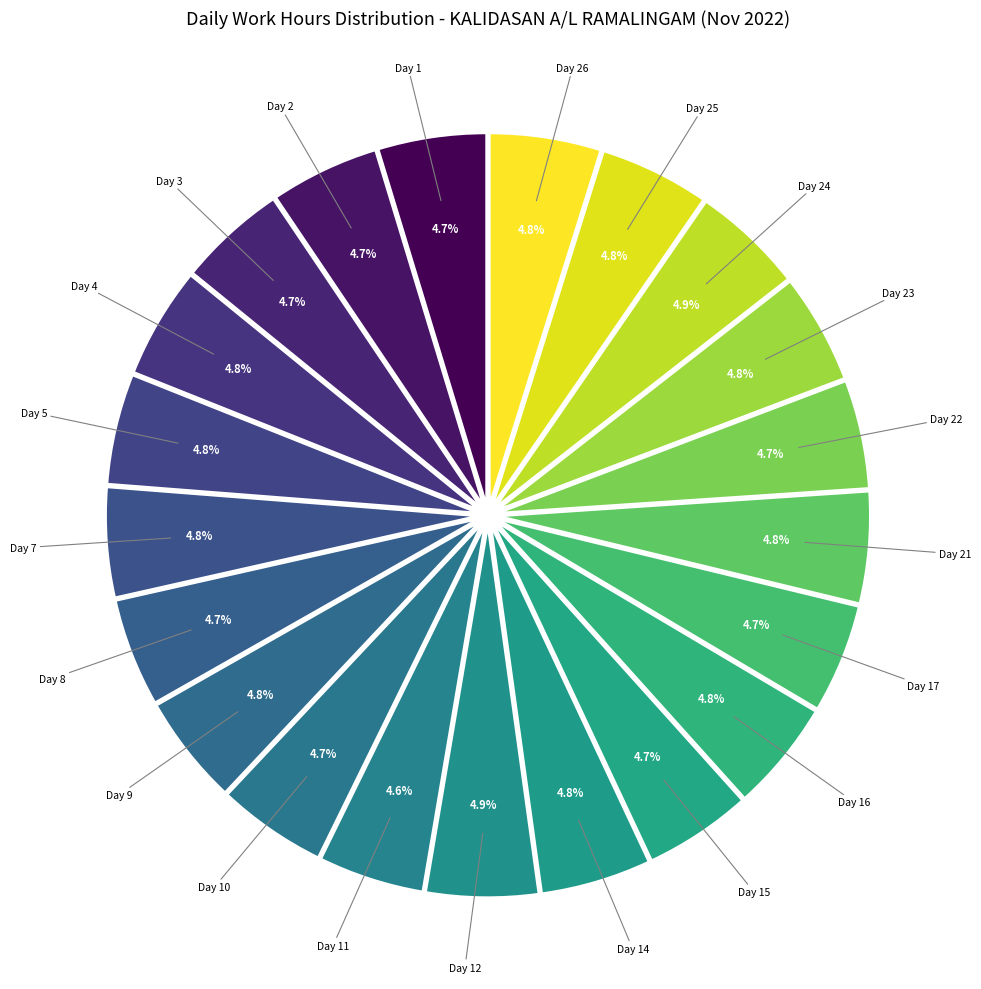

Count the number of slices in the pie.

21